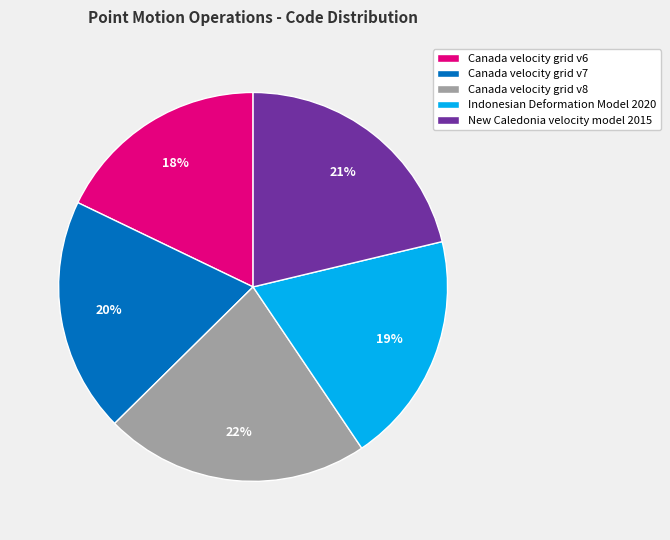

What percentage is the Canada velocity grid v7 slice, to the nearest percent?

20%